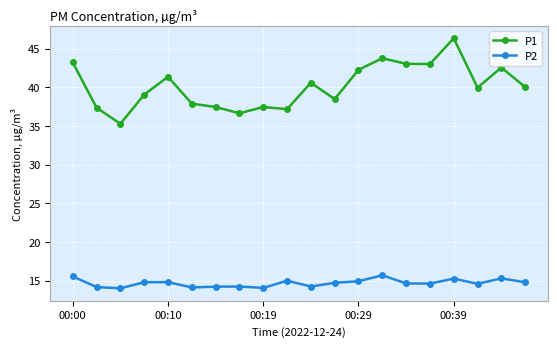

Rank the series by their average value, from highest to lowest.

P1, P2